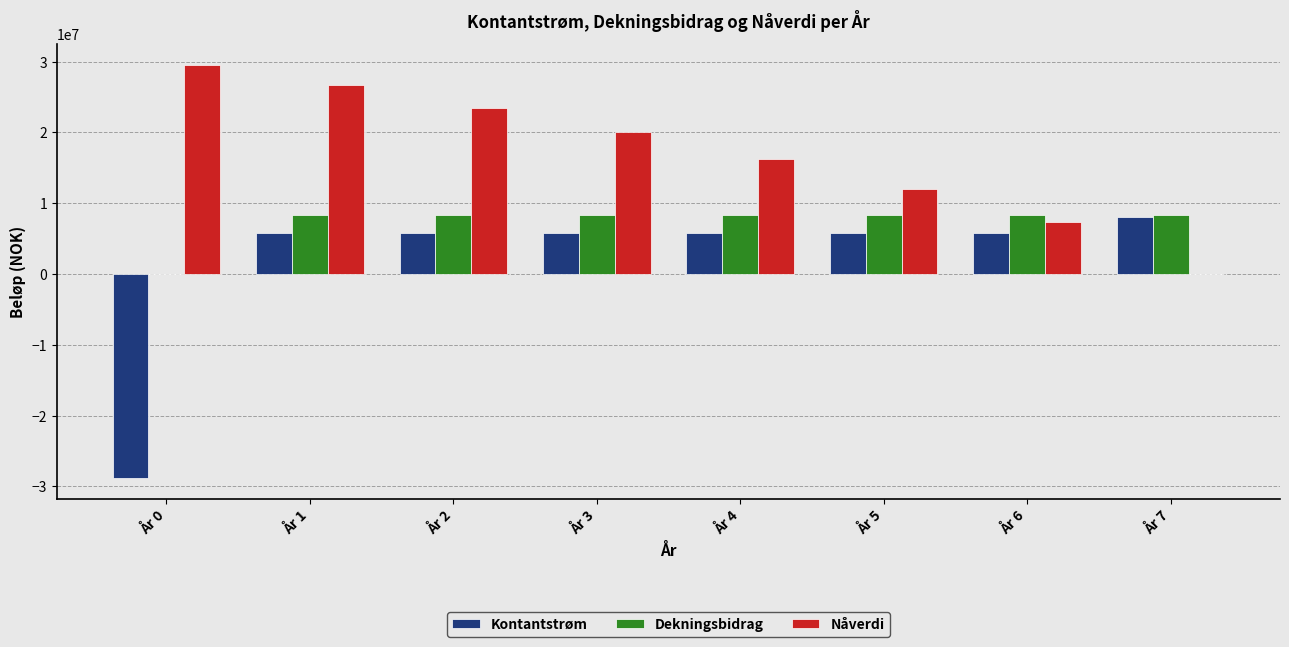

How many values in the Nåverdi series exceed 20042751?

4